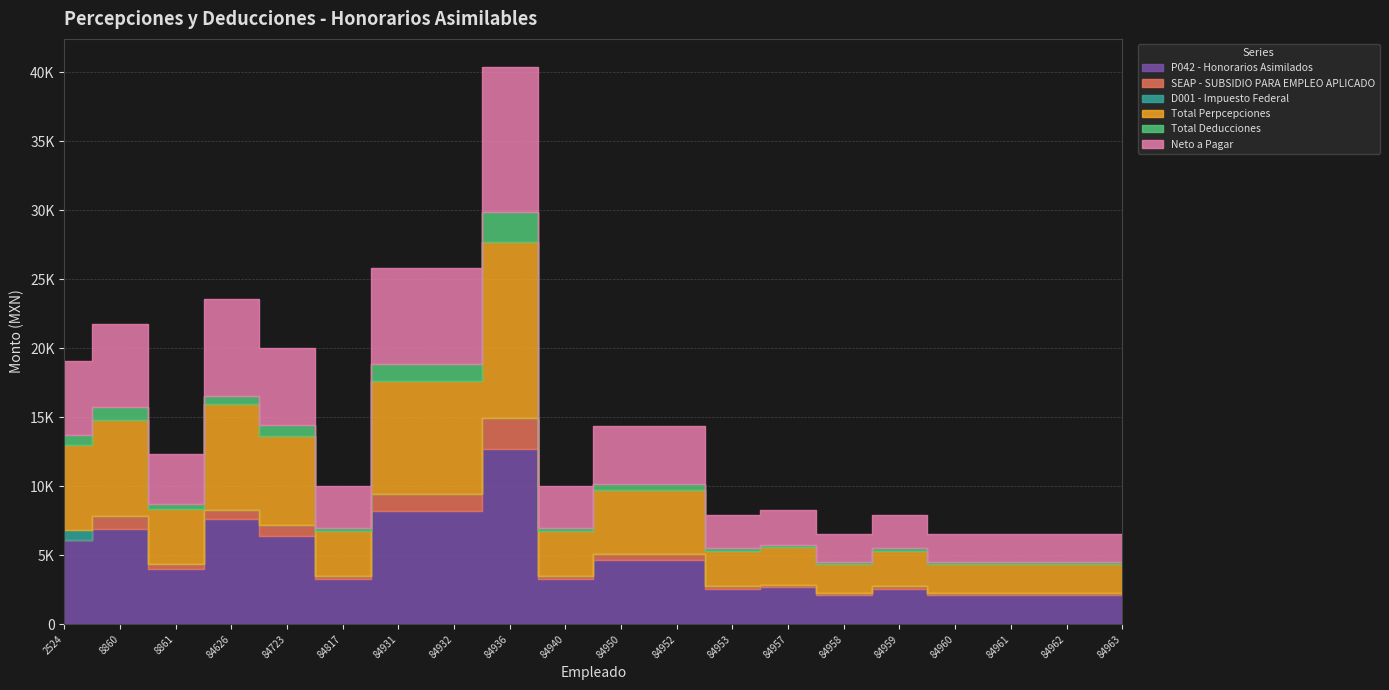

How many positive values does the D001 - Impuesto Federal series have?

1